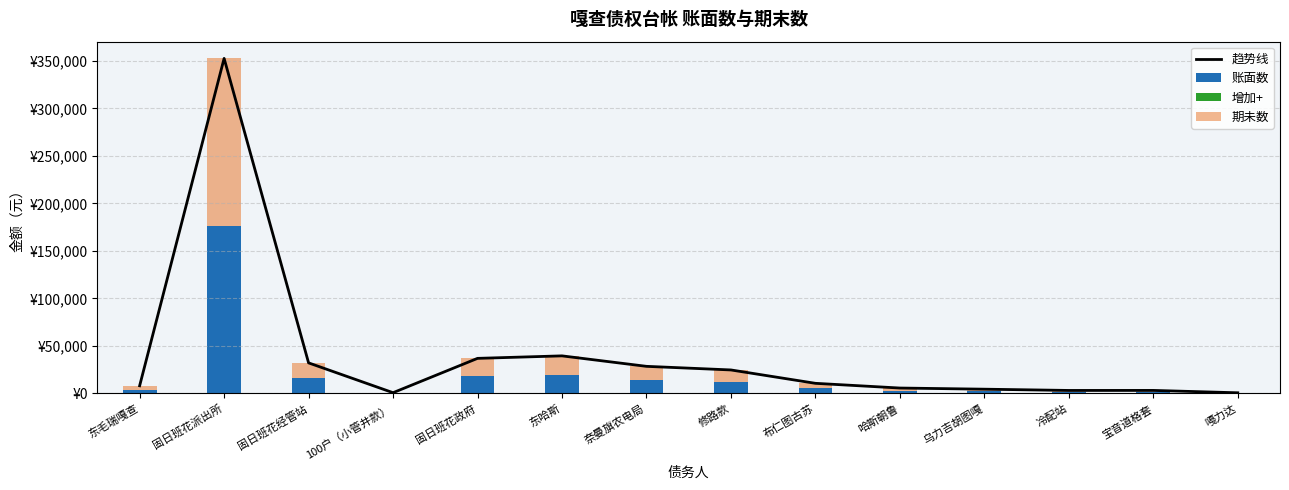

Does the chart contain any negative values?

No